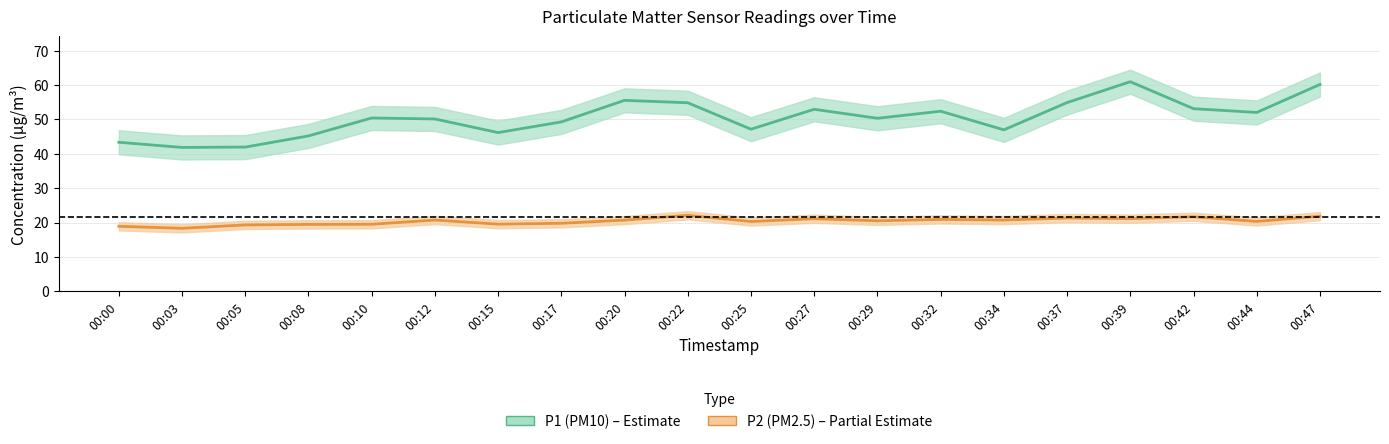

What is the difference between the P2 values at 00:32 and 00:42?

0.8